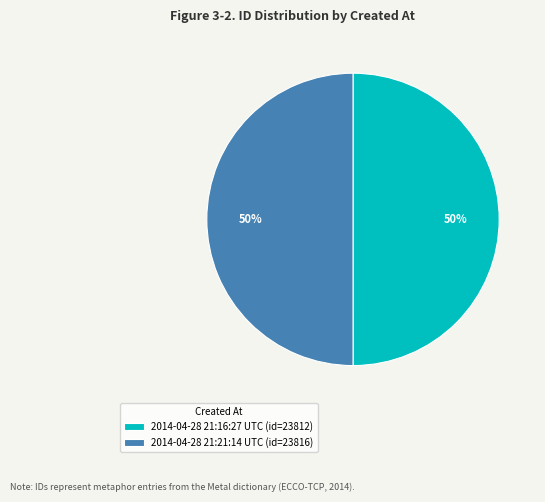

What is the ratio of the value at 2014-04-28 21:21:14 UTC (id=23816) to the value at 2014-04-28 21:16:27 UTC (id=23812)?

1.0